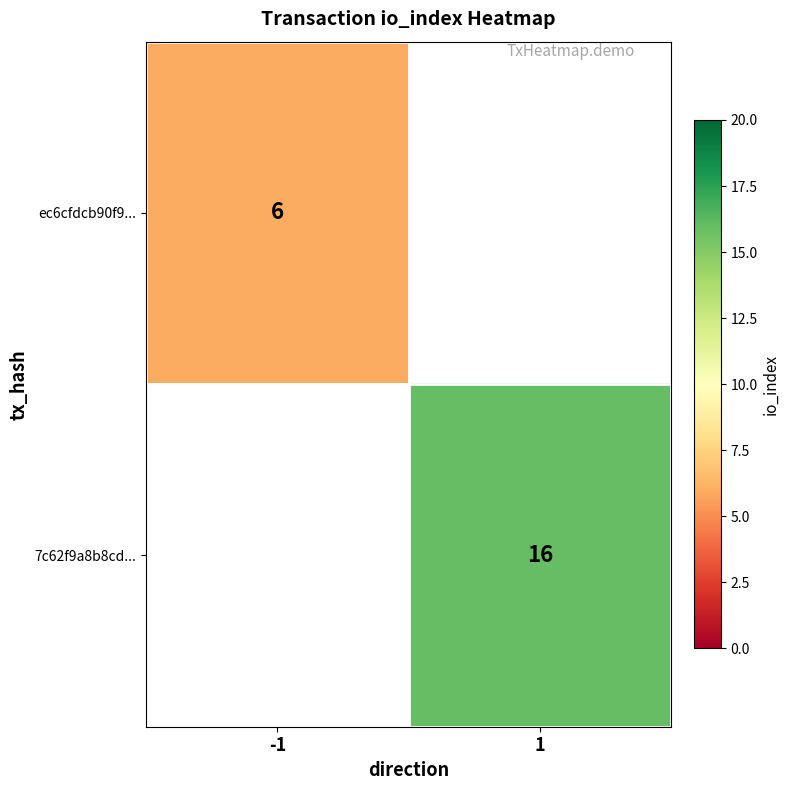

True or false: ec6cfdcb90f9... has a value of 10 at -1.

False